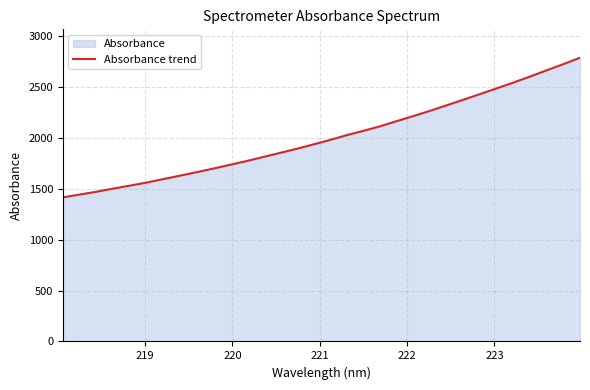

What is the difference between the maximum and minimum values?

1373.6